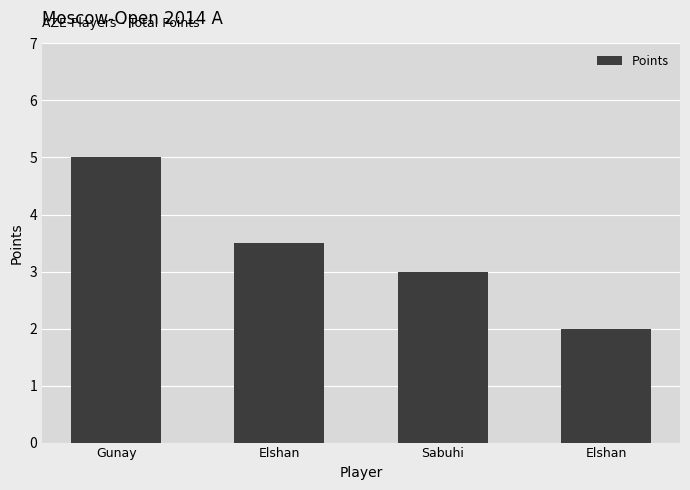

Between Sabuhi and Gunay, which is larger?

Gunay